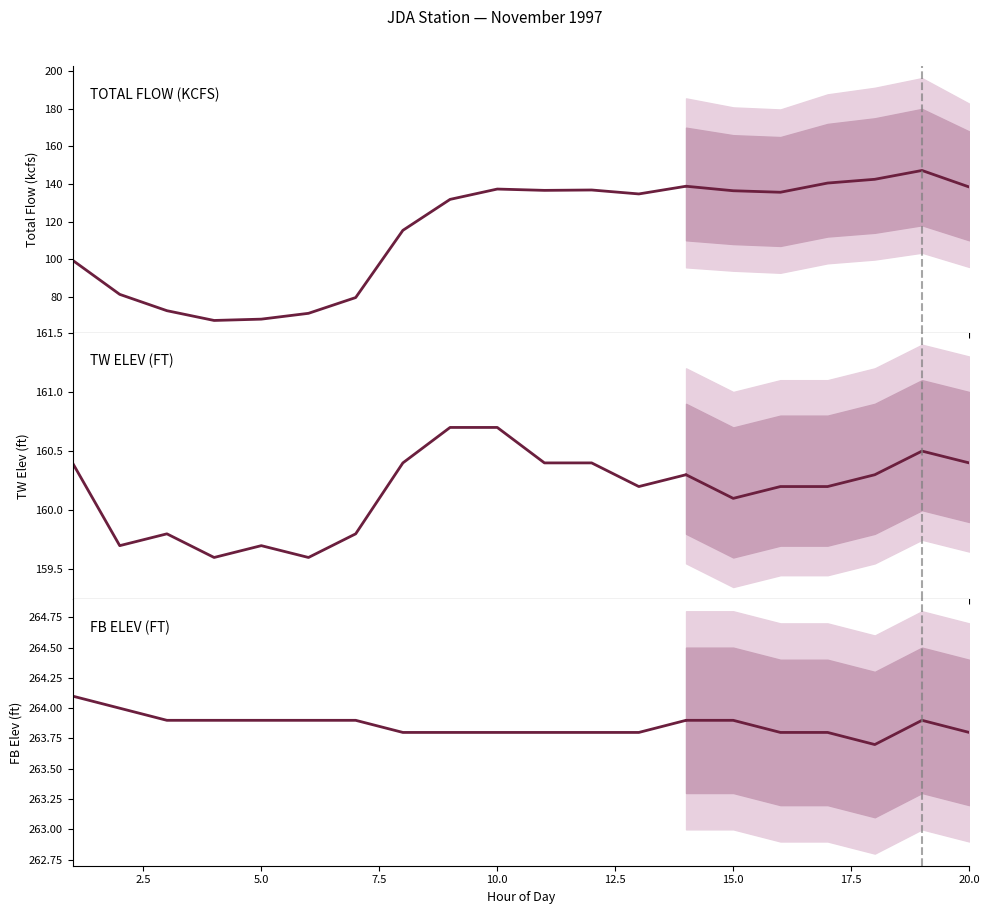

Which series changed the most between 3 and 11?

TOTAL FLOW